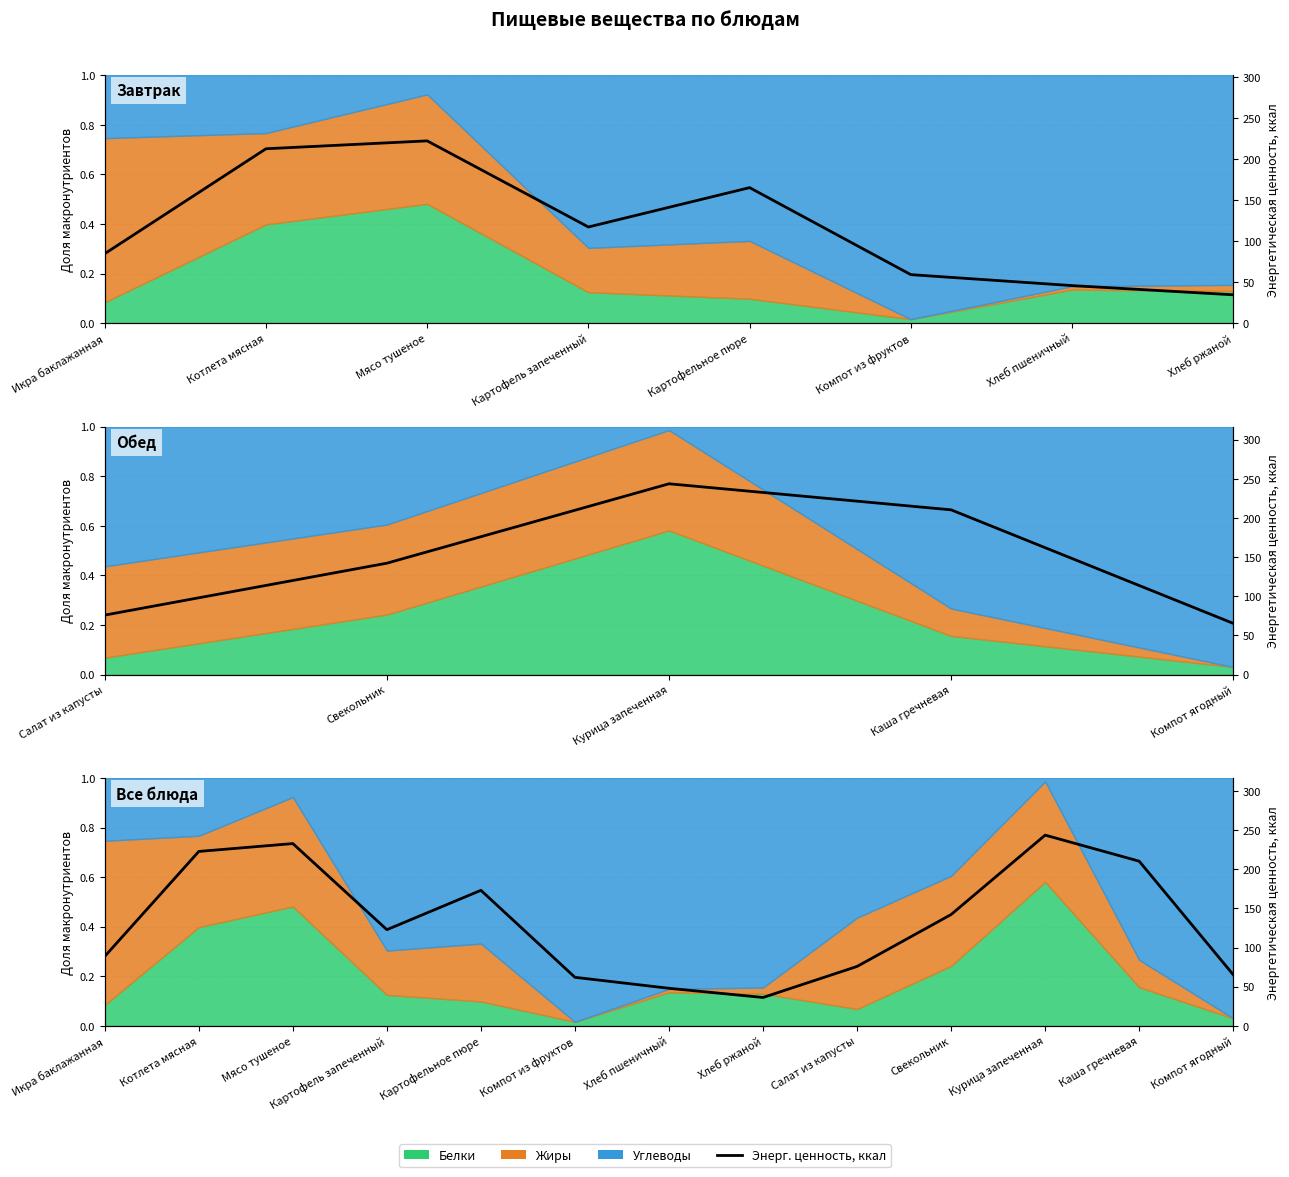

What is the approximate value at Картофель запеченный?

122.8